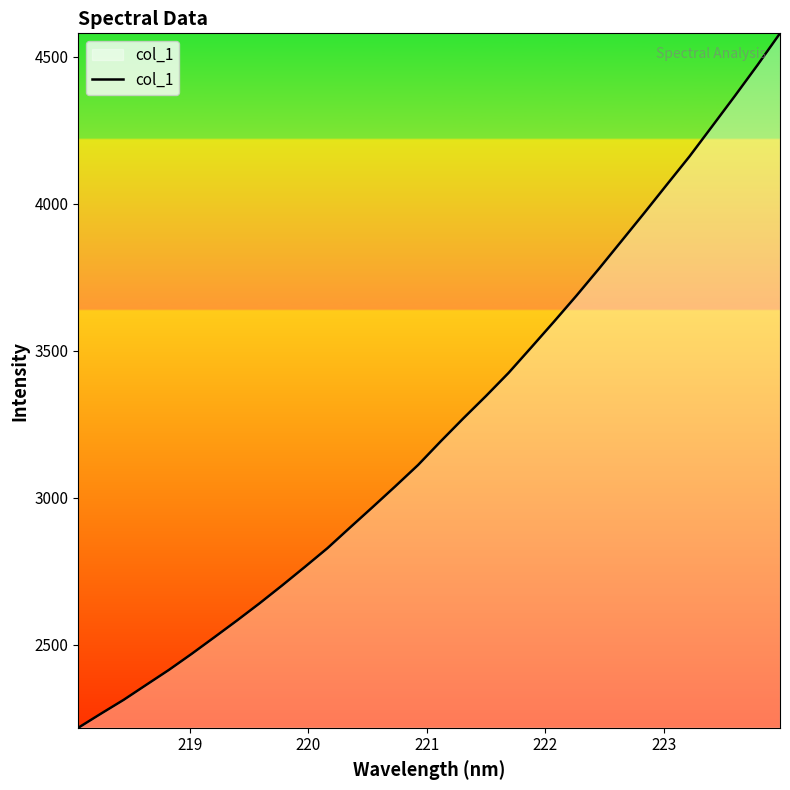

What is the average value?

3239.0